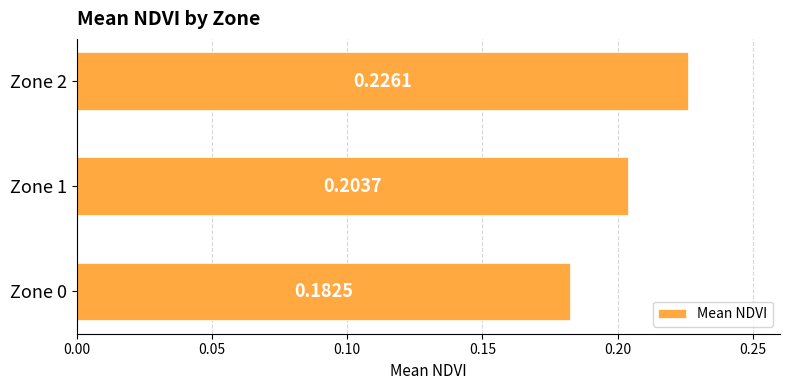

What is the sum of all values?

0.6